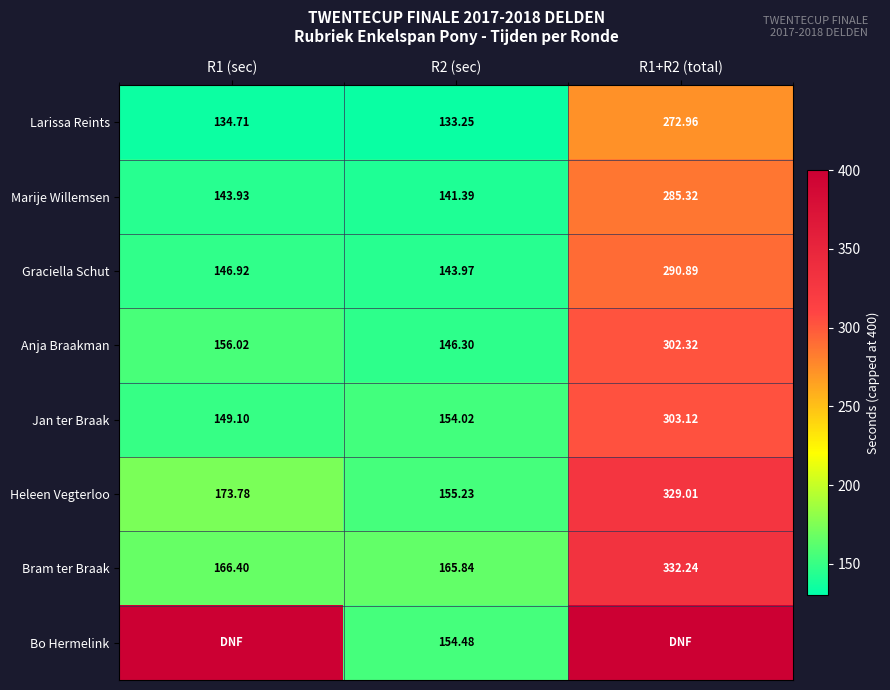

Is the value of Anja Braakman at R1 (sec) greater than the value of Jan ter Braak at R1 (sec)?

Yes